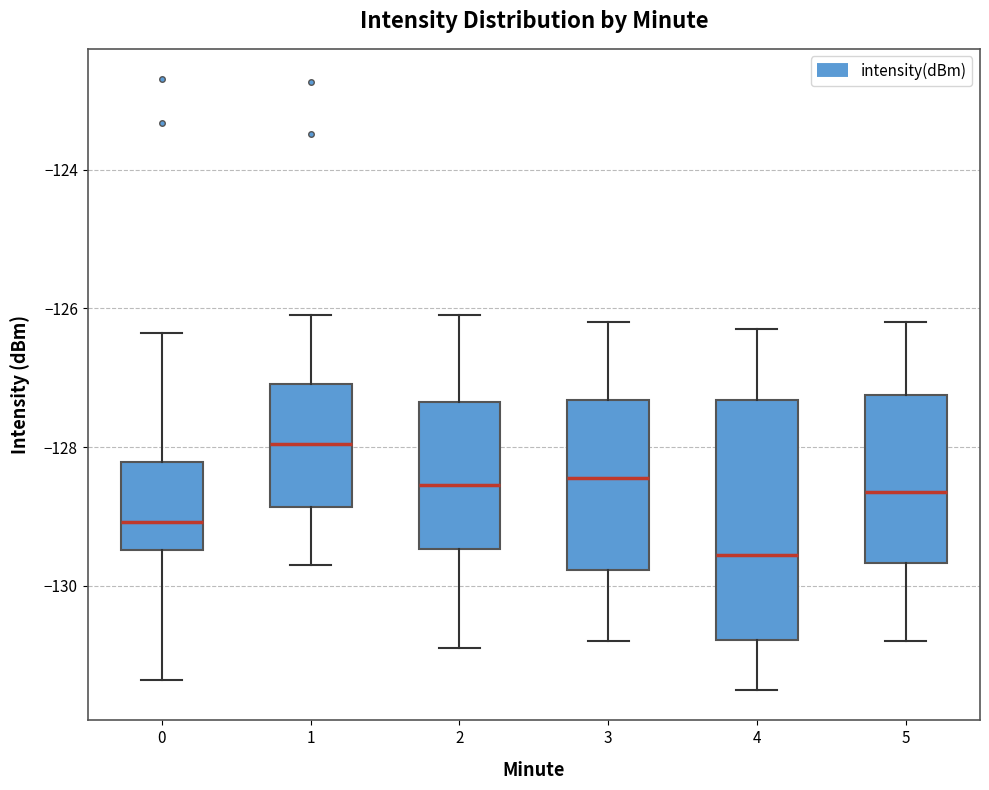

Comparing the boxes themselves (not the whiskers), which one is the tallest?

4